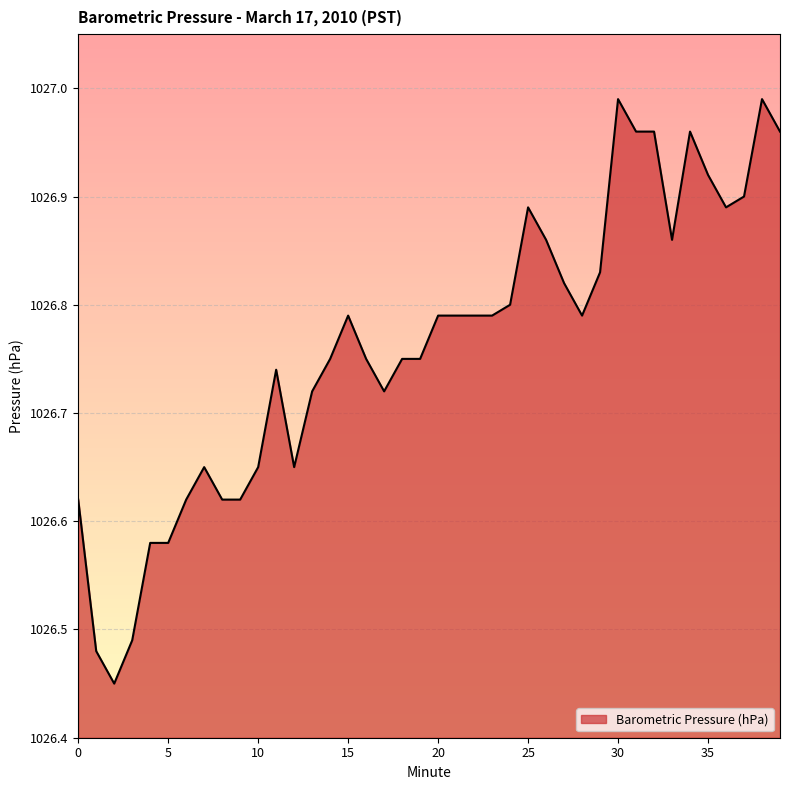

What is the difference between the maximum and minimum values?

0.5